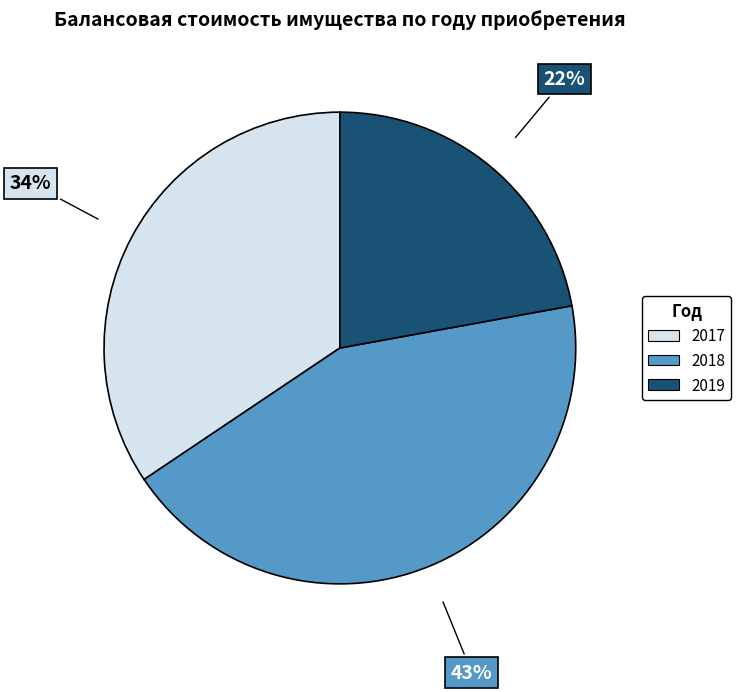

Combined, do 2017 and 2018 account for over 50%?

Yes